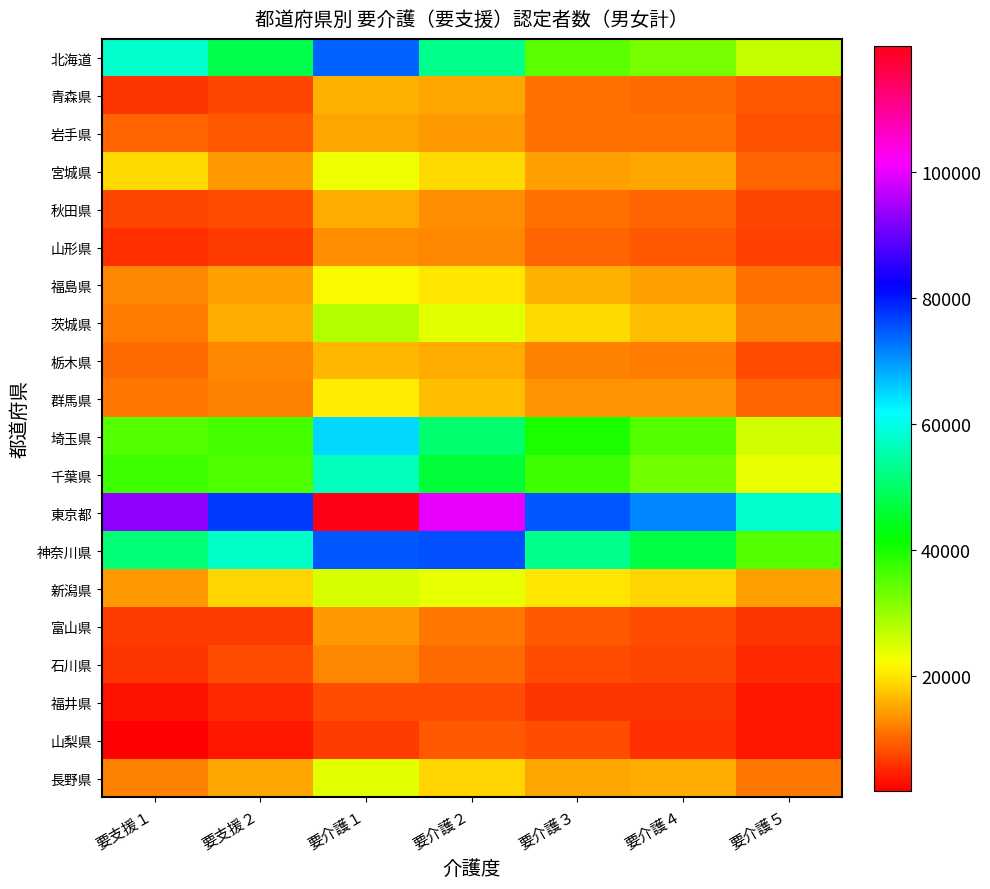

Between 要介護５ and 要介護２, which is larger?

要介護２